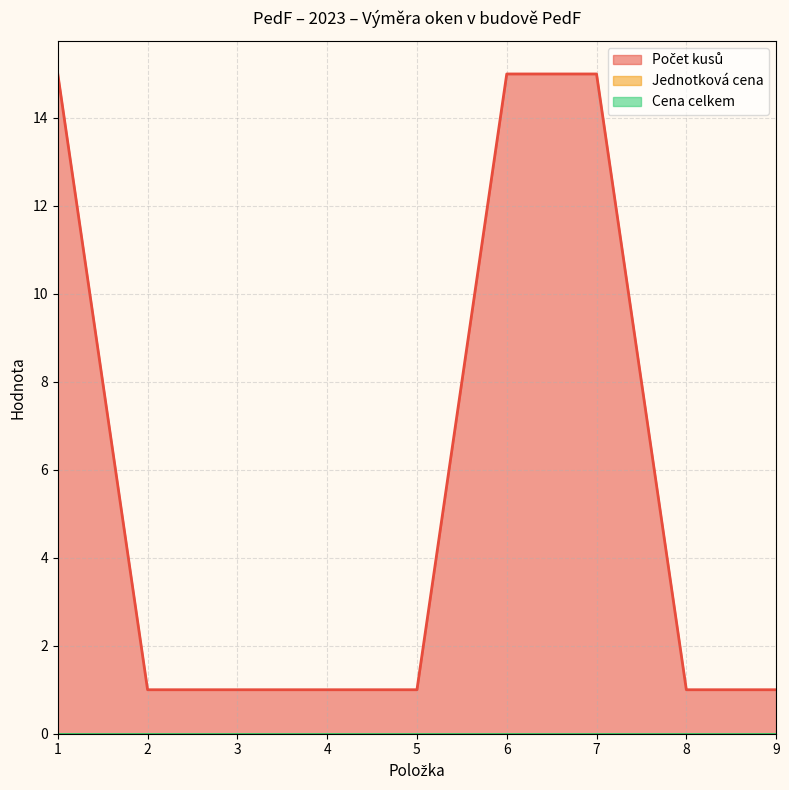

How many values in the Počet kusů series exceed 1?

3